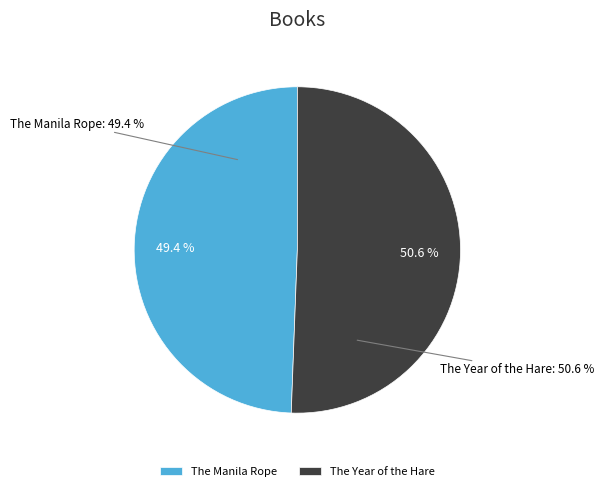

How many segments does this pie chart have?

2